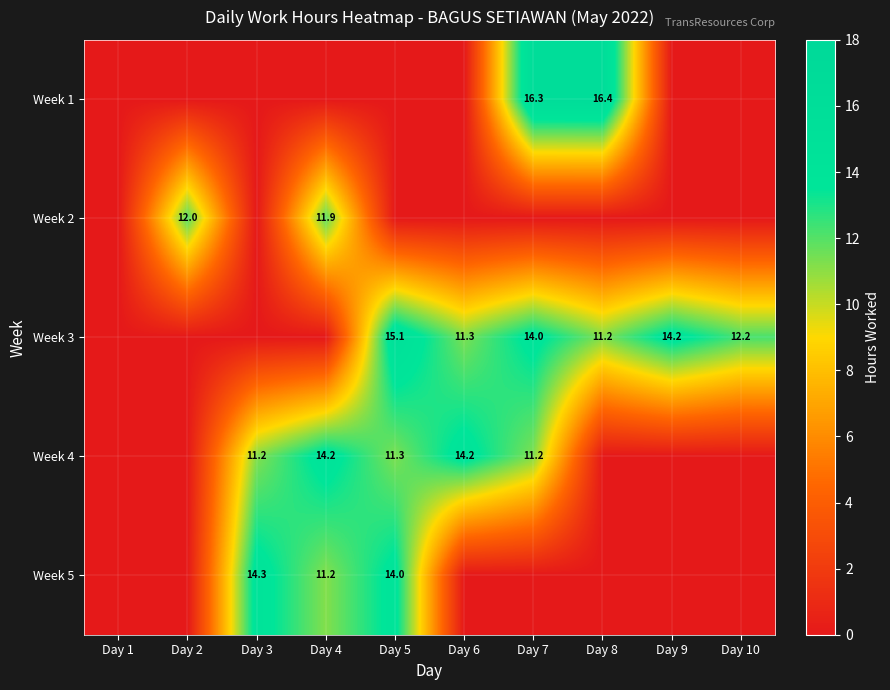

The value of Week 4 at Day 7 is 17.0. True or false?

False